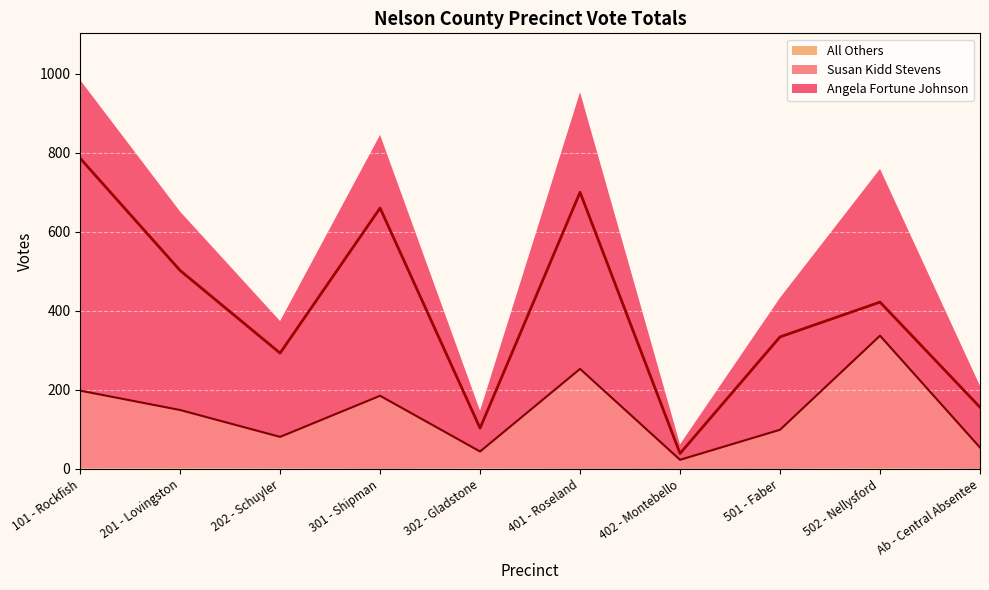

True or false: Angela Fortune Johnson and Susan Kidd Stevens intersect in this chart.

False